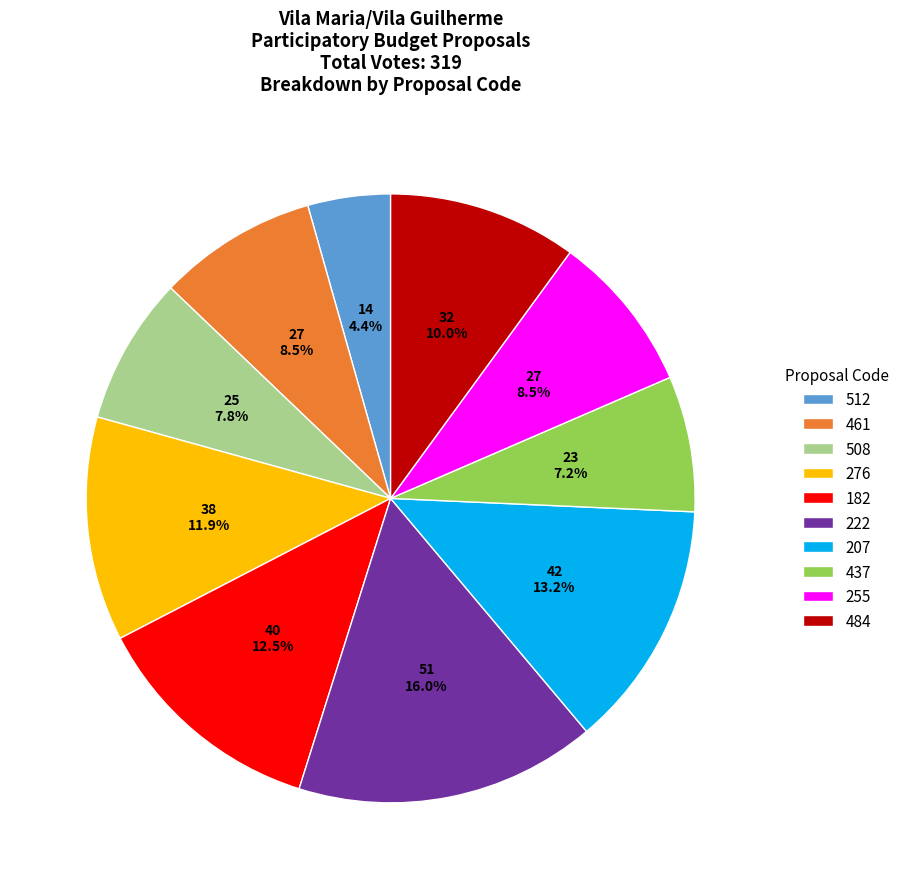

Does any single category account for the majority?

No